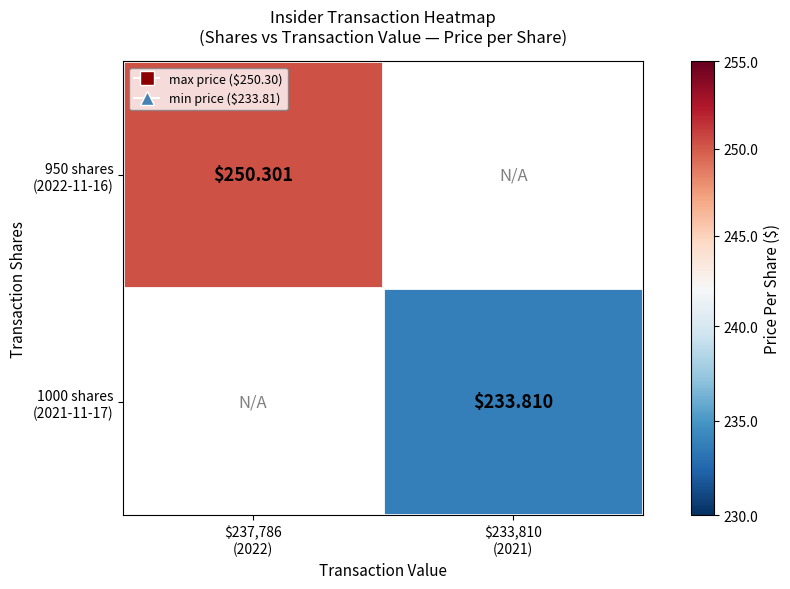

Where does the 1000 shares (2021-11-17) series first go above 233?

$233,810 (2021)